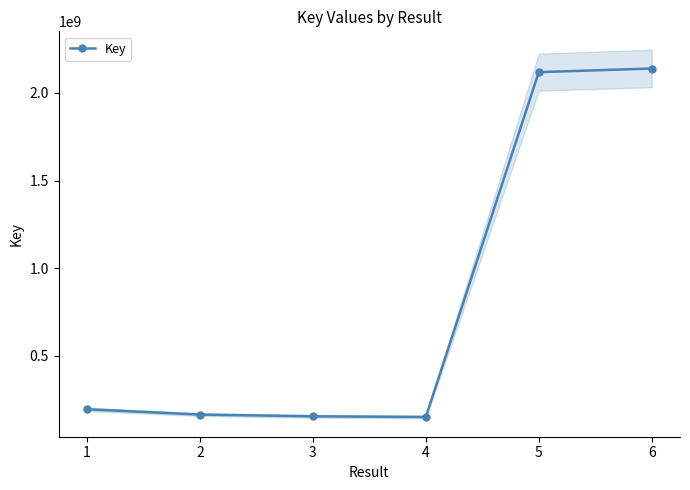

Rank the categories by value from highest to lowest.

6, 5, 1, 2, 3, 4